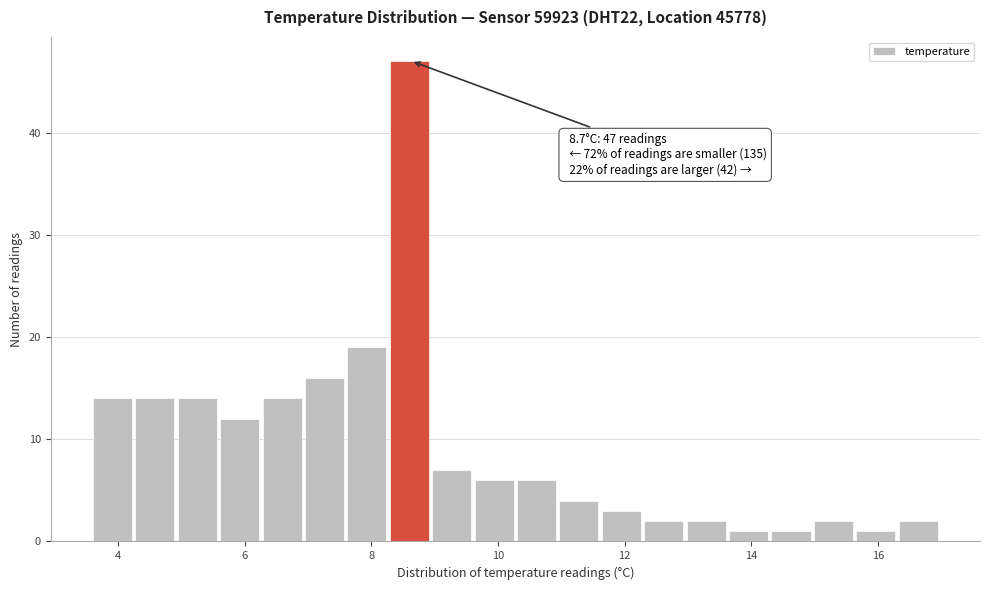

Read against the x-axis, roughly where is the centre of the tallest bar?

8.6